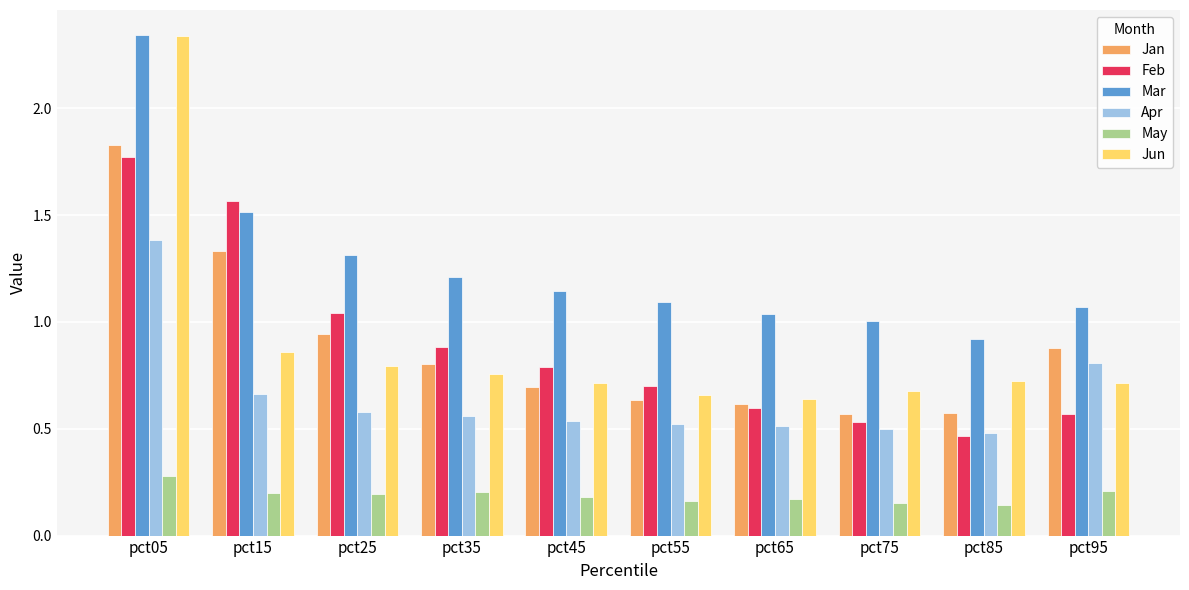

How many data points does each series have?

10